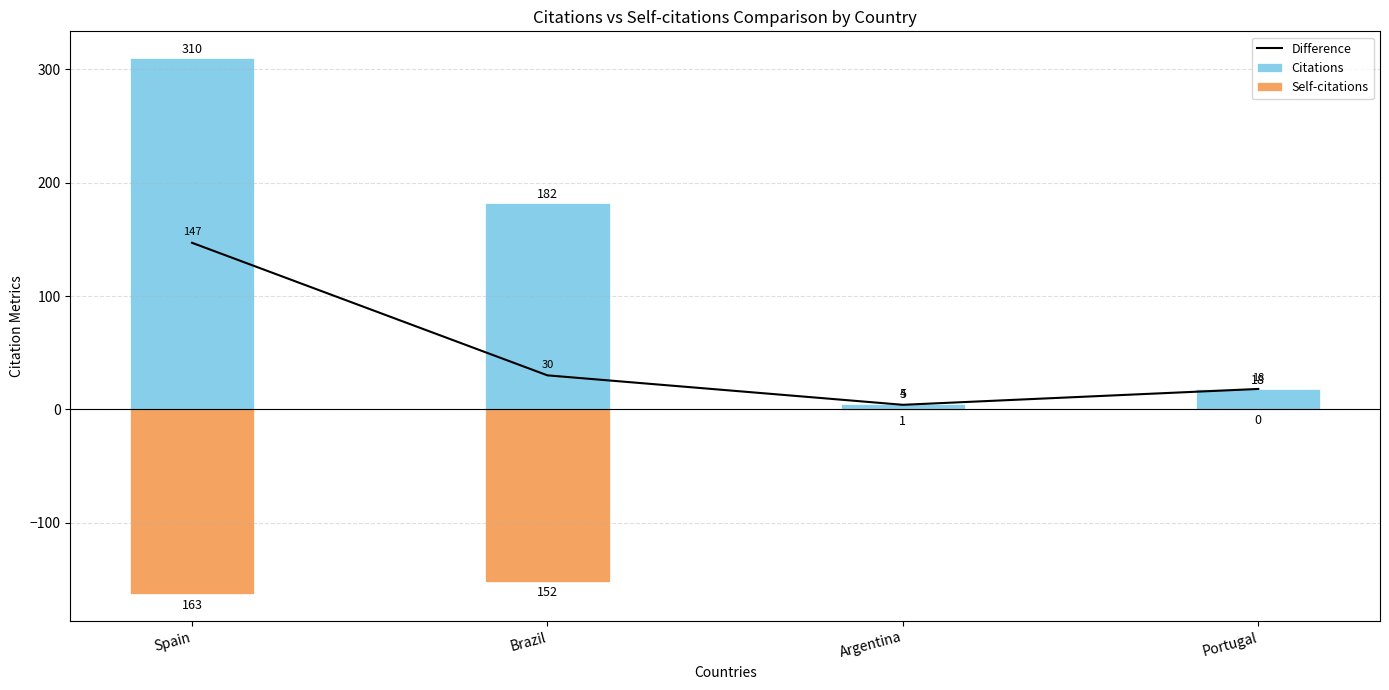

What is the label of the 1st bar from the left?

Spain